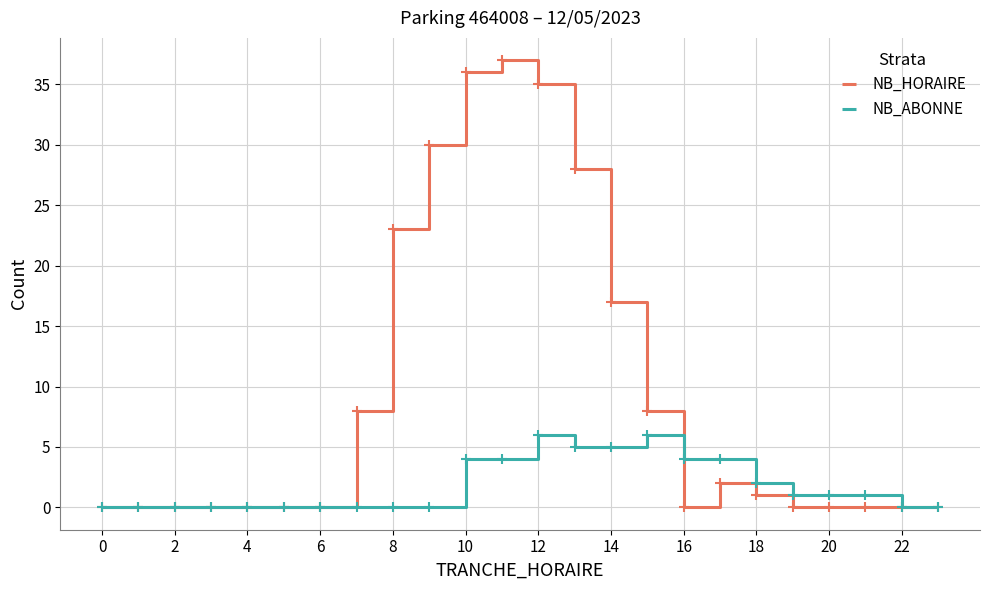

Rank the series by their maximum value, from highest to lowest.

NB_HORAIRE, NB_ABONNE